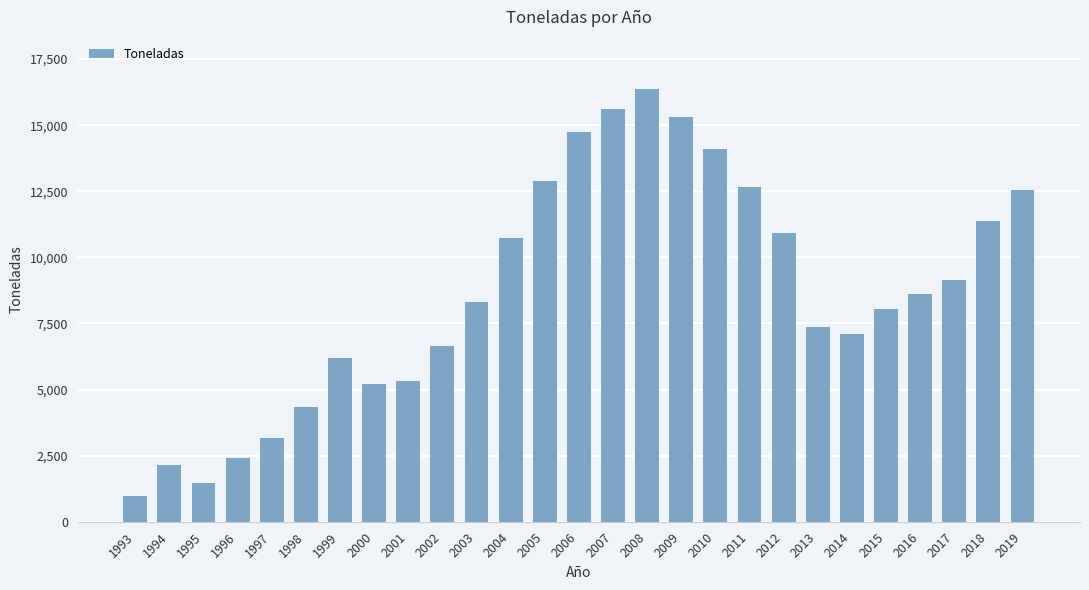

Which label corresponds to the largest value in the chart?

2008